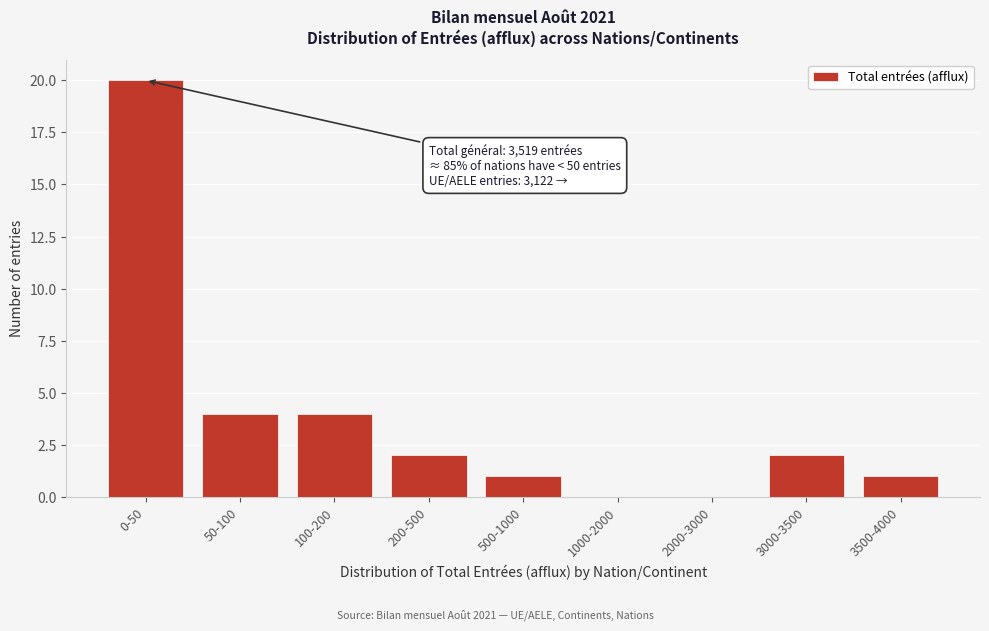

Reading left to right, what are all the values shown in this chart?

0-50=20	50-100=4	100-200=4	200-500=2	500-1000=1	1000-2000=0	2000-3000=0	3000-3500=2	3500-4000=1